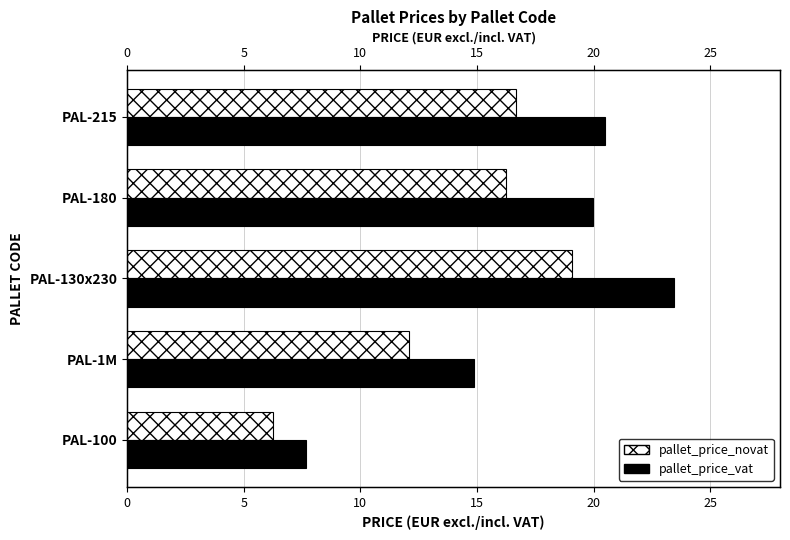

How many bars are there in total?

10